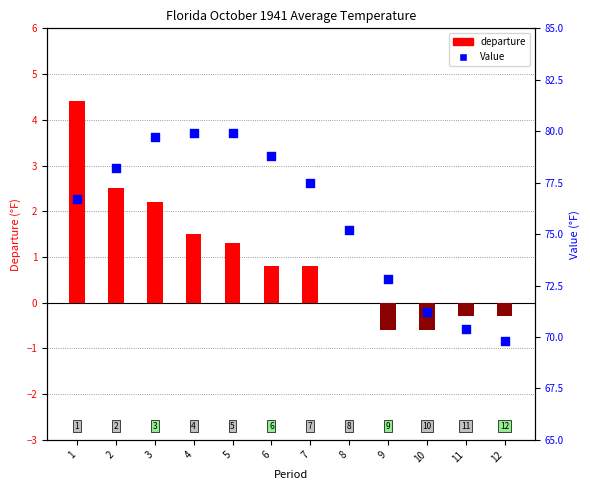

Which series has the largest Y range (max minus min)?

Value